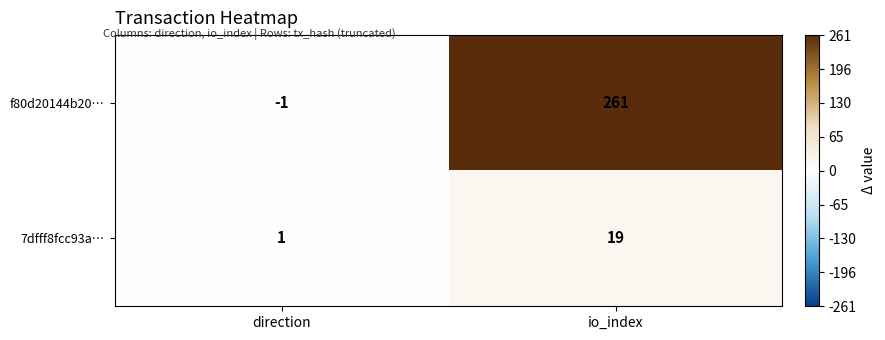

The value of 7dfff8fcc93a… at direction is 0. True or false?

False